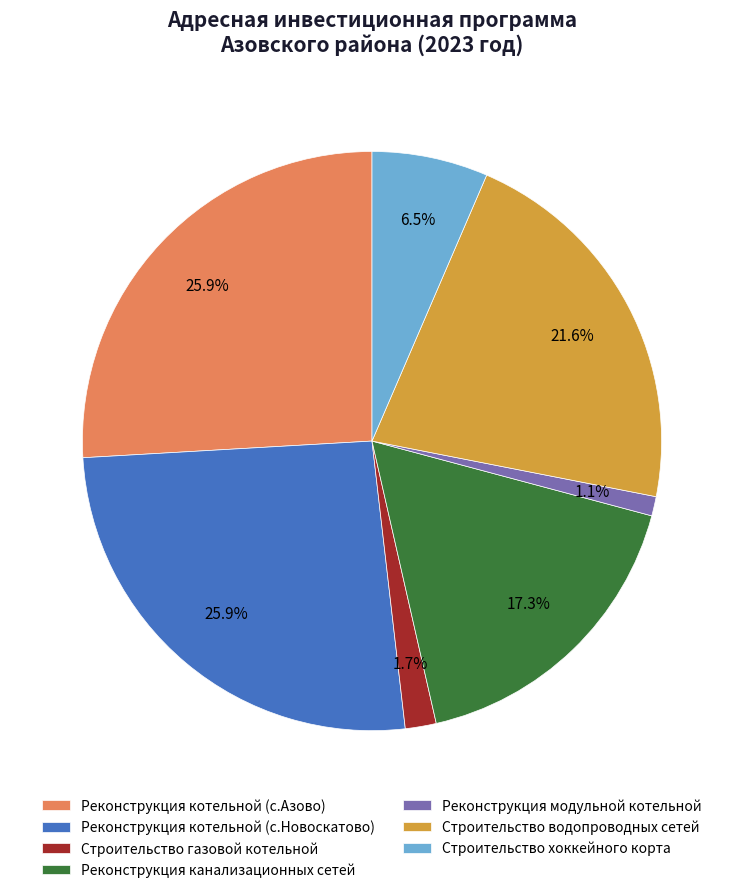

What percentage do Реконструкция модульной котельной and Реконструкция канализационных сетей together represent?

18.4%